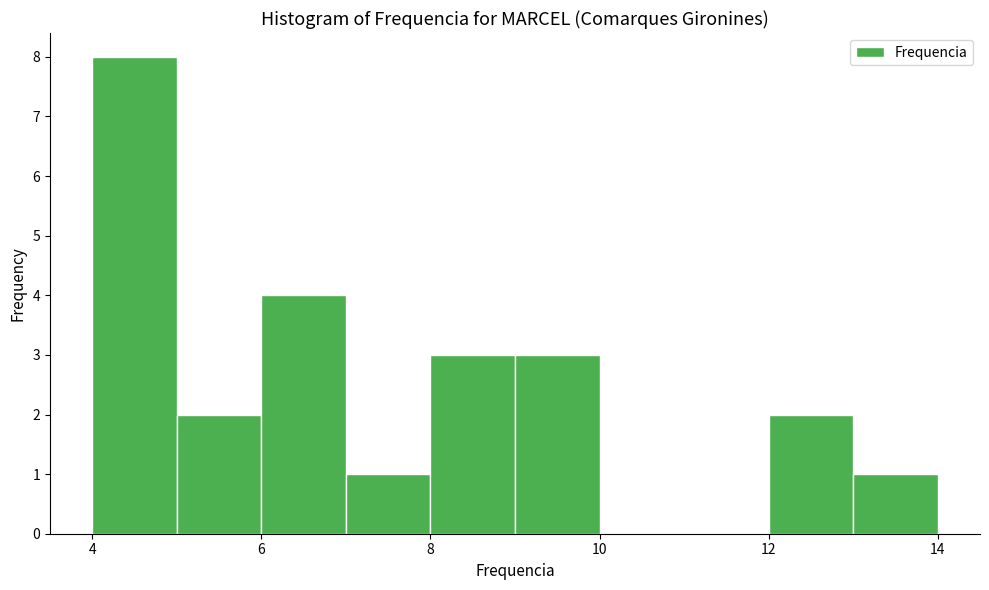

How tall is the bar that spans 4 to 5 on the x-axis? The values are not printed on the chart, so give them approximately, as read against the axis.

8